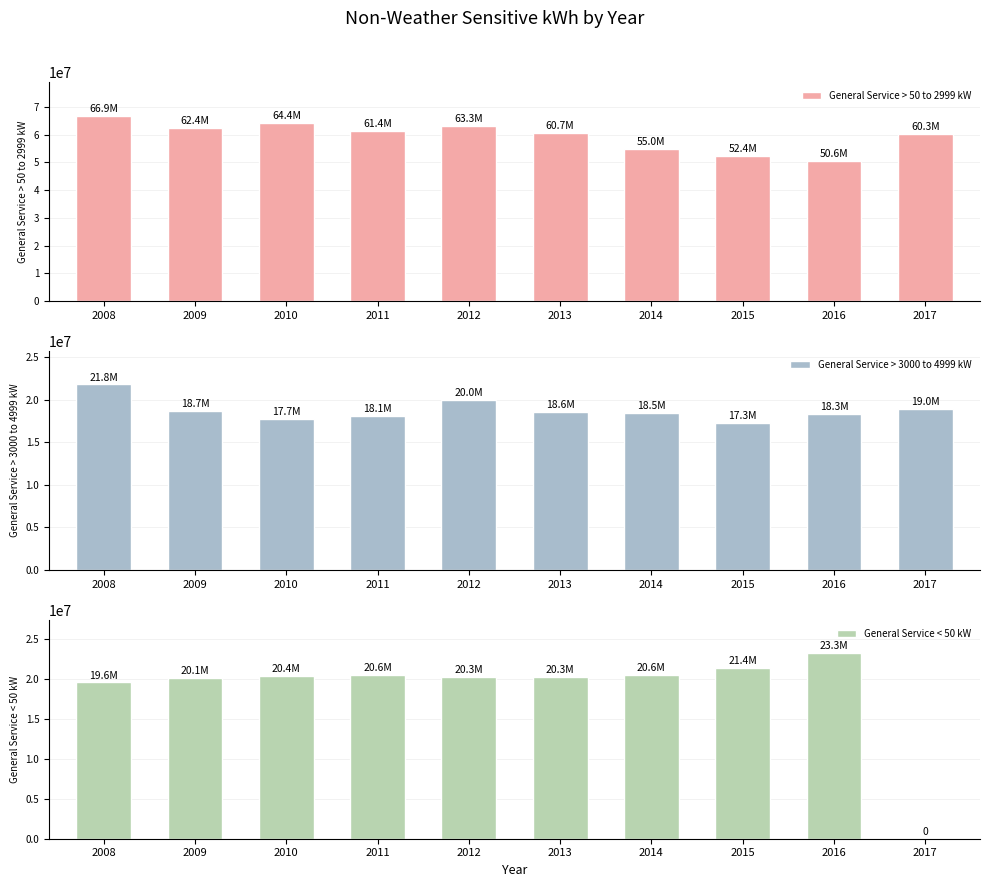

Which series changed the most between 2009 and 2013?

General Service > 50 to 2999 kW